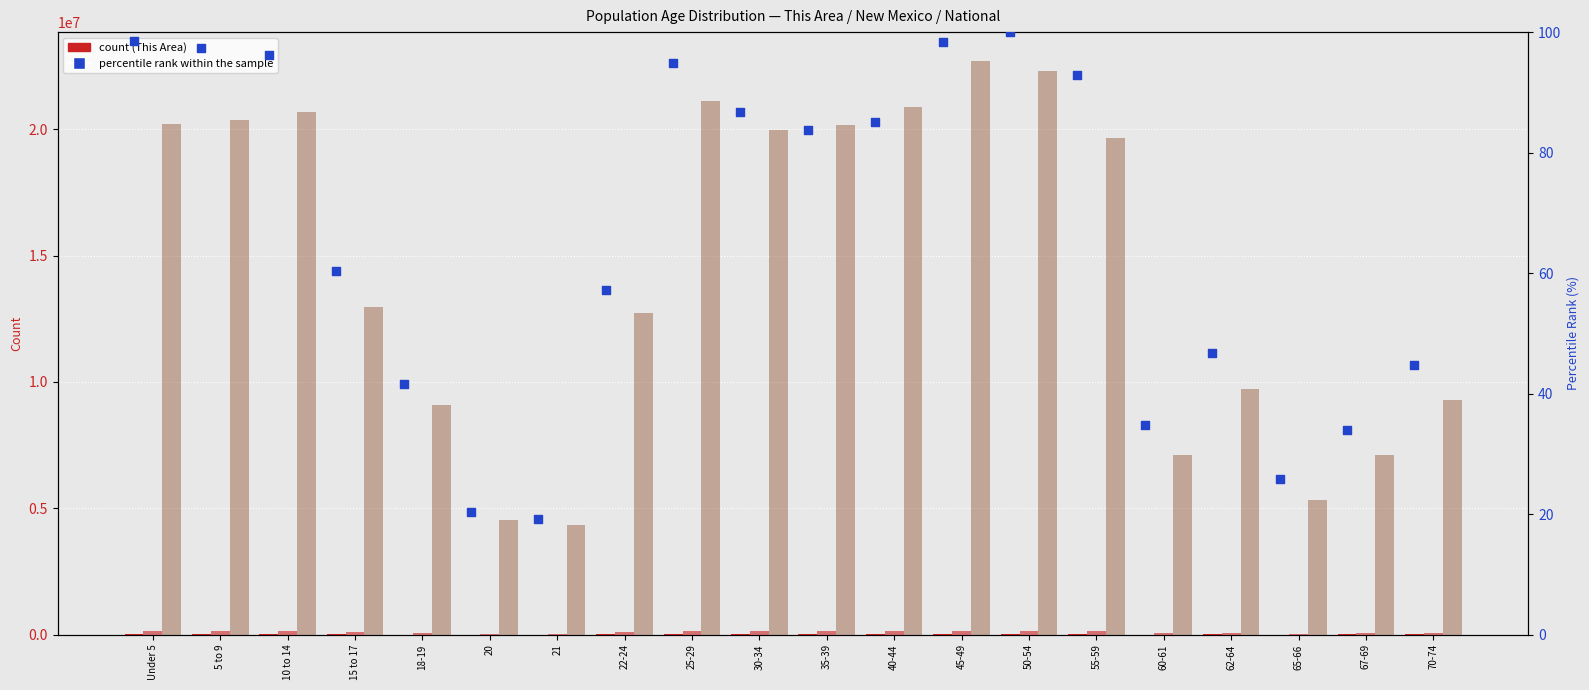

Is the value of New Mexico at 60-61 greater than the value of This Area (count) at 5 to 9?

Yes